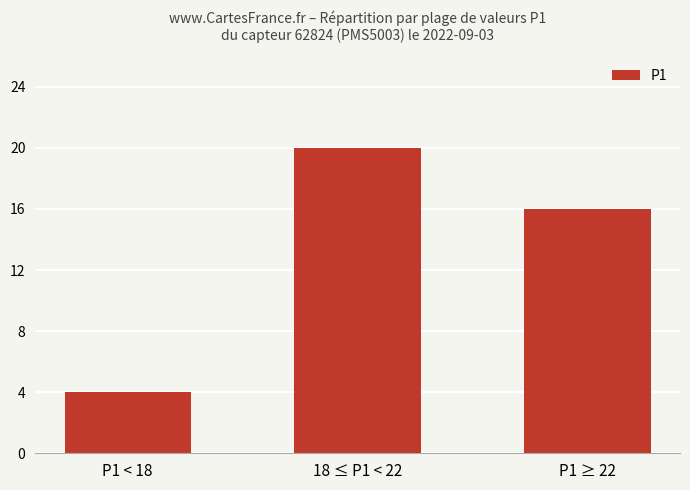

Which has a higher value, 18 ≤ P1 < 22 or P1 ≥ 22?

18 ≤ P1 < 22